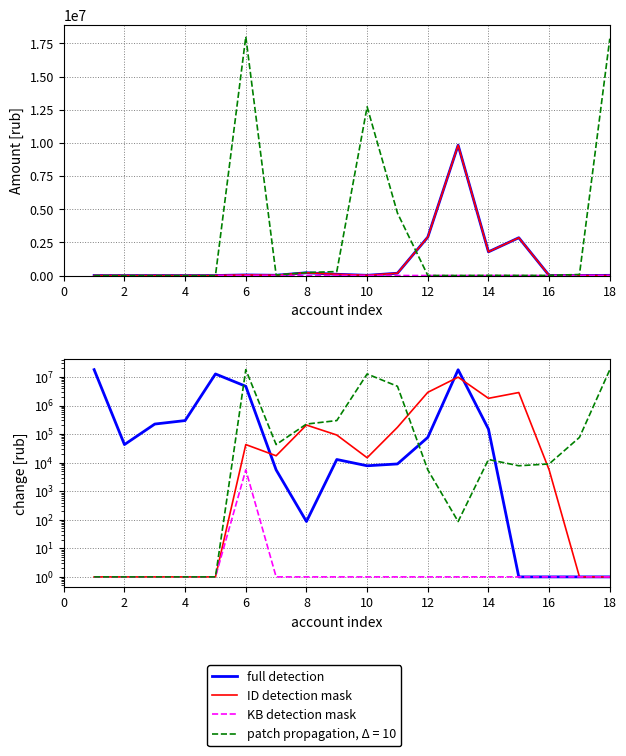

Which series has the widest spread of values?

full detection